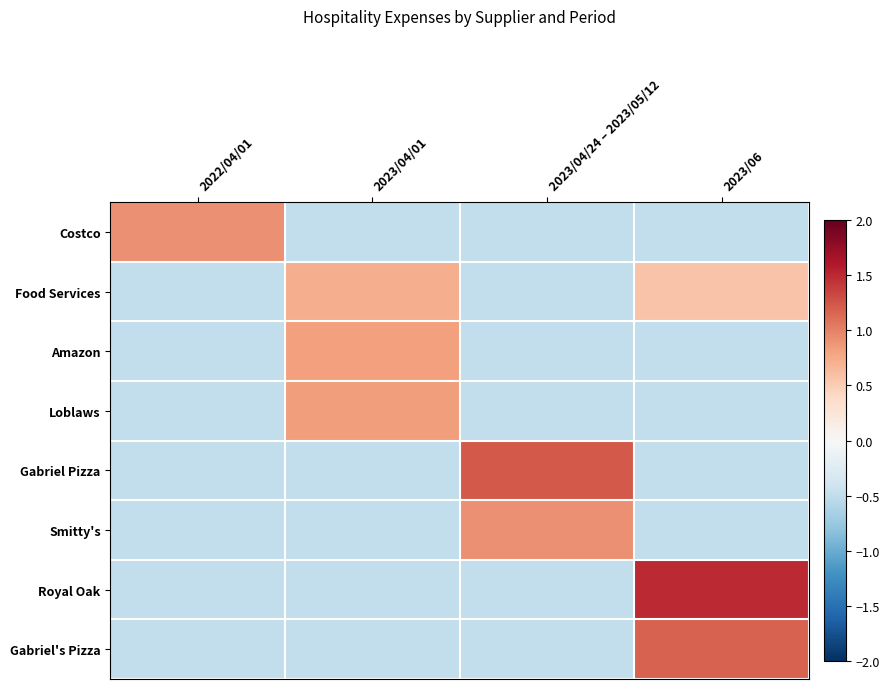

What is the total value across all series at 2023/04/24 – 2023/05/12?

-0.9